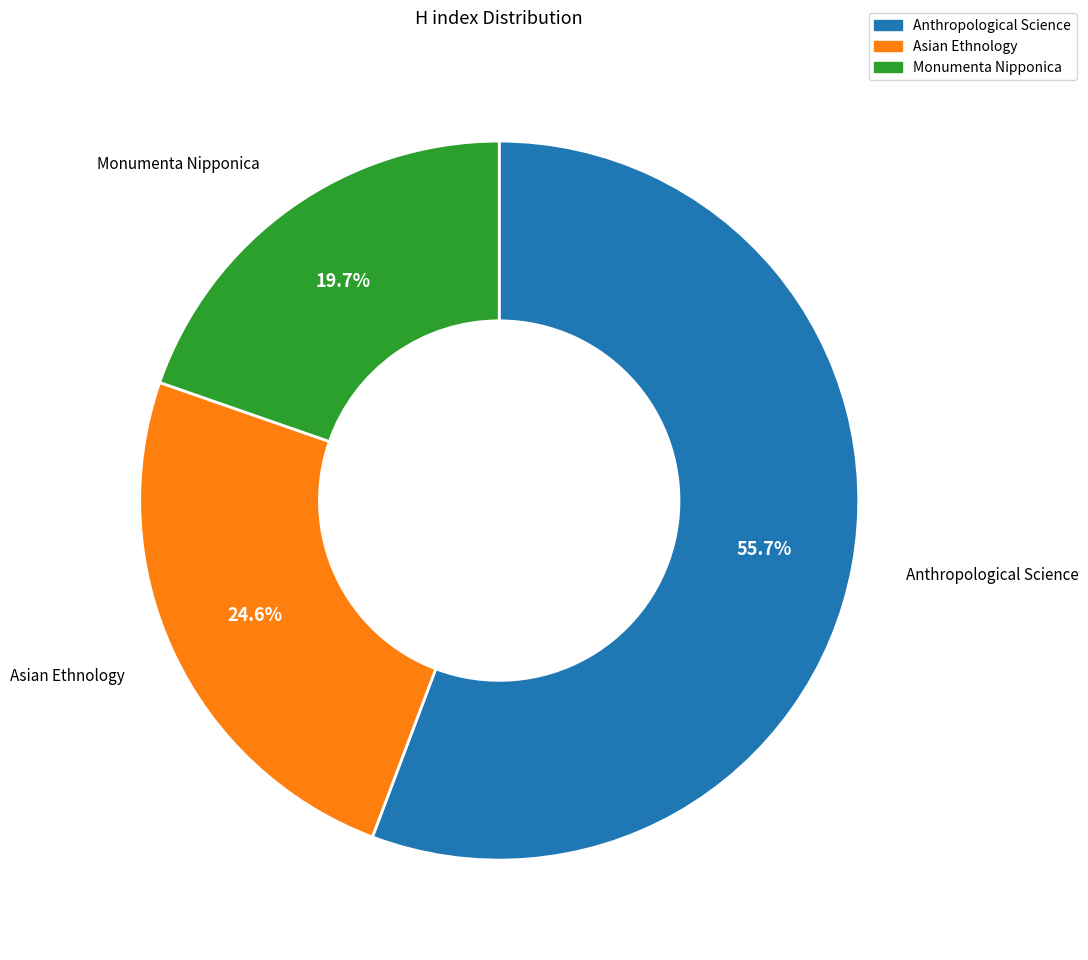

Combined, what portion of the pie is Asian Ethnology and Monumenta Nipponica?

44.3%